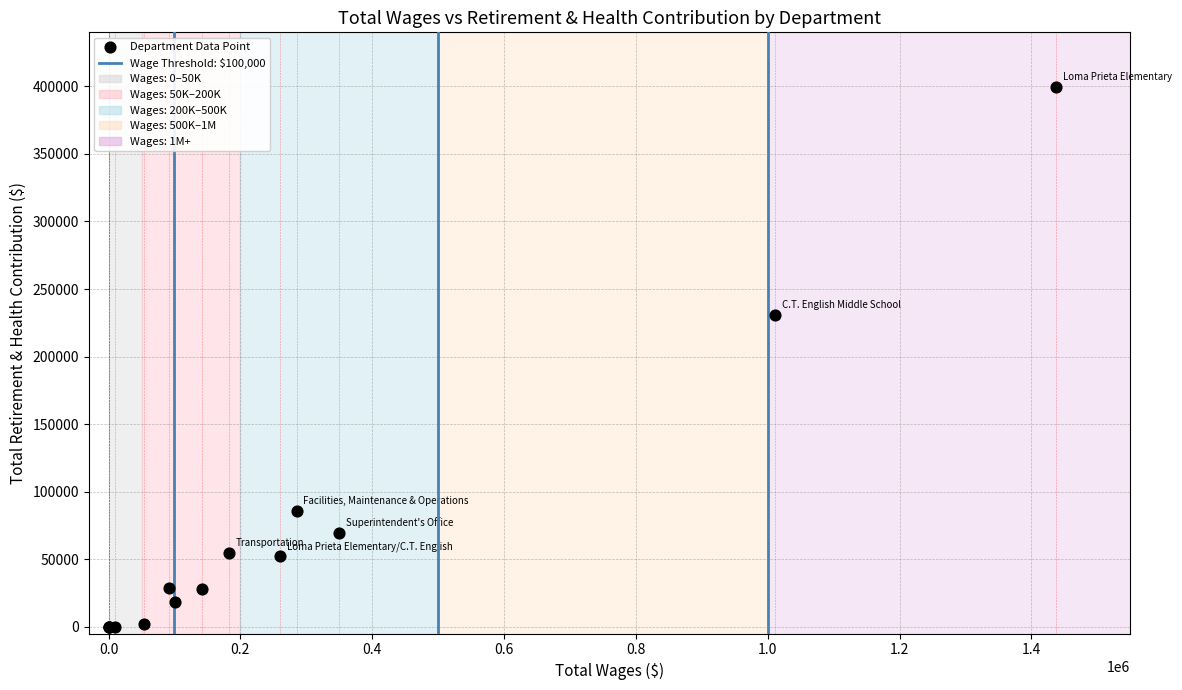

What Y value in the scatter plot is closest to 199925?

230835